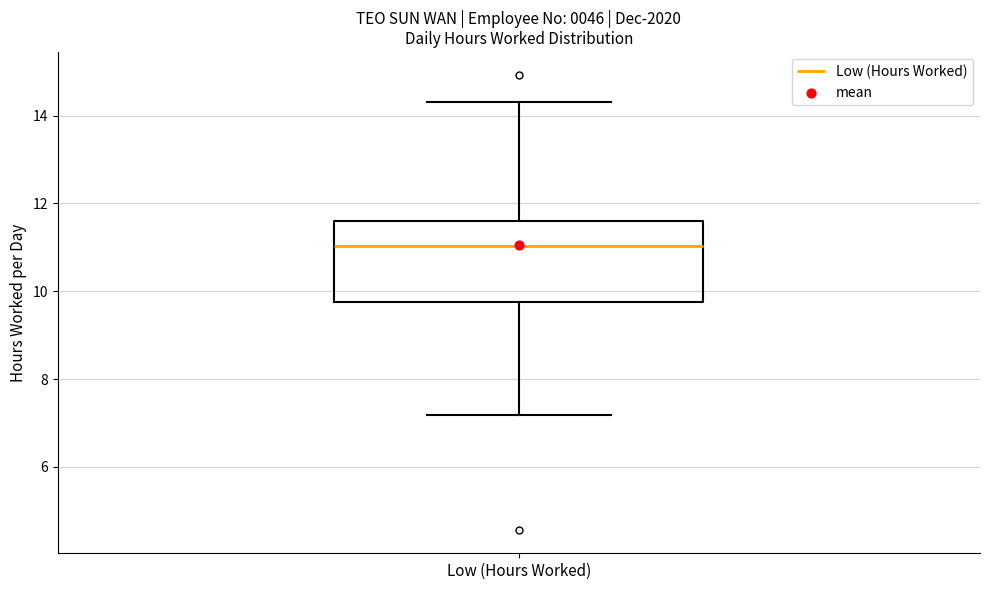

Read this box plot against the y-axis: the position of the median line, the range covered by the box, and the ends of both whiskers. The values are not printed on the chart, so give them approximately, as read against the axis.

median 11.0, box 9.8 to 11.6, whiskers 7.2 to 14.4